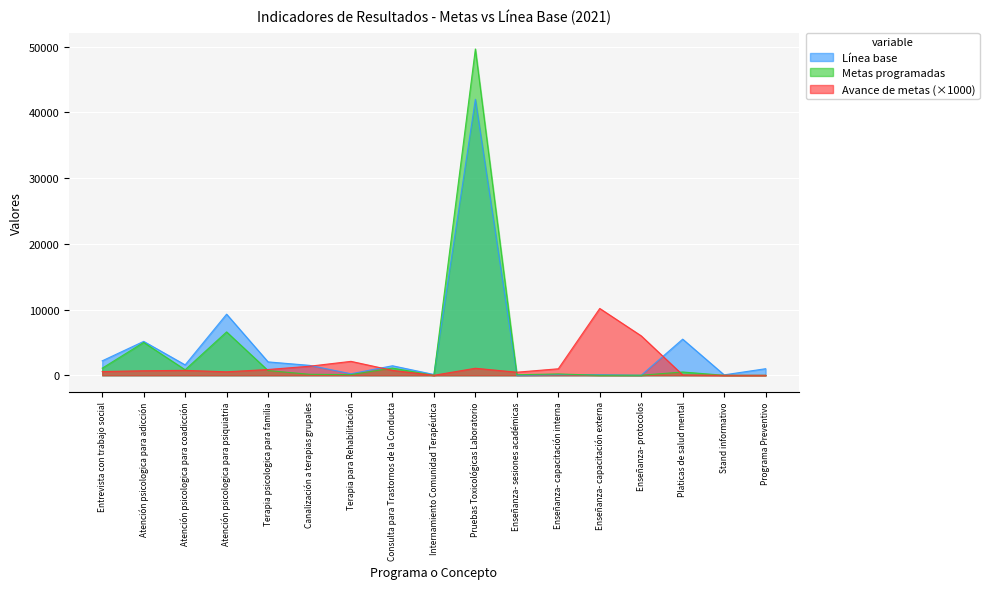

What is the sum of all Avance de metas values?

26430